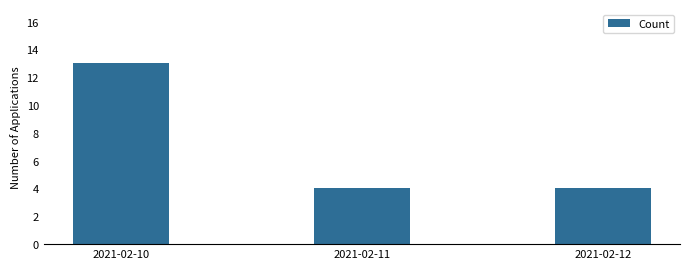

Count the values in the range 4 to 13.

3